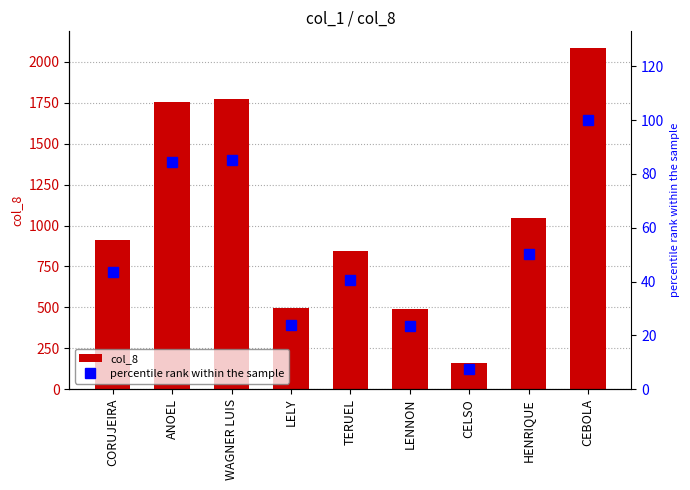

What is the difference between the percentile rank within the sample values at HENRIQUE and CORUJEIRA?

6.8